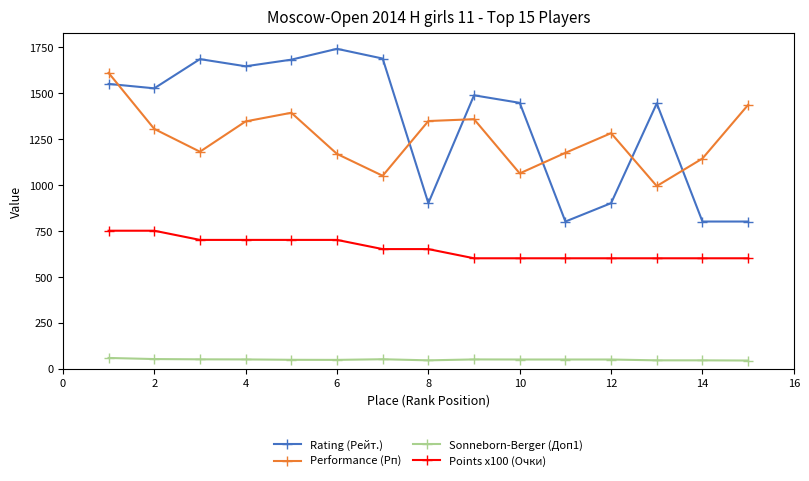

What is the minimum value for Performance (Рп)?

993.0